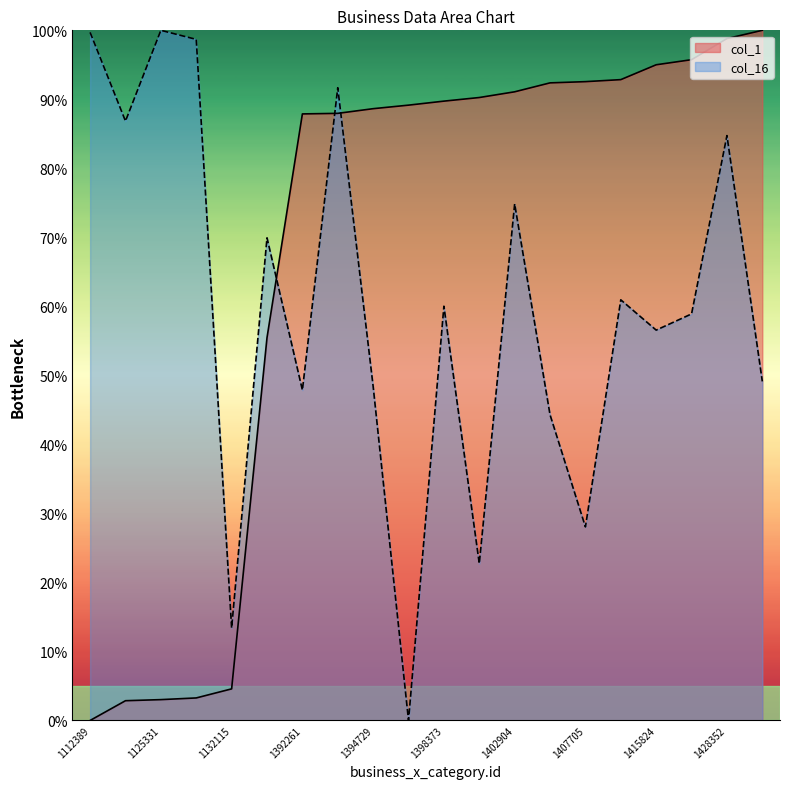

Does the chart display data point markers on the line(s)?

No